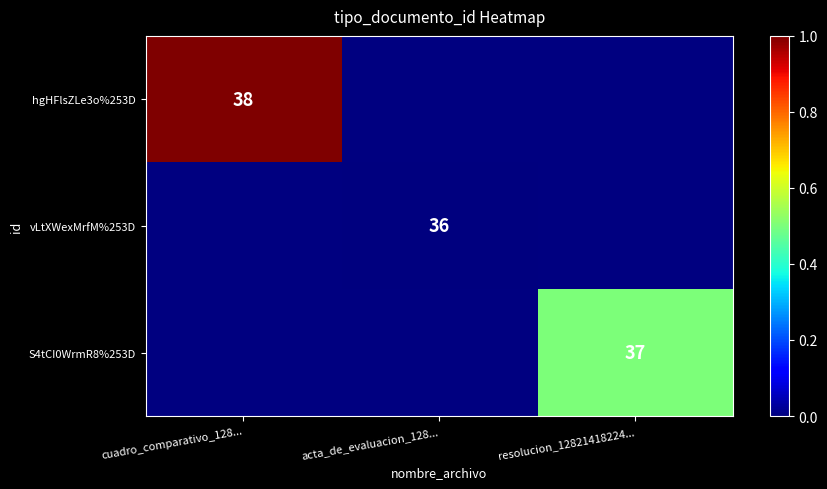

The S4tCI0WrmR8%253D series shows 53 at resolucion_12821418224.... True or false?

False